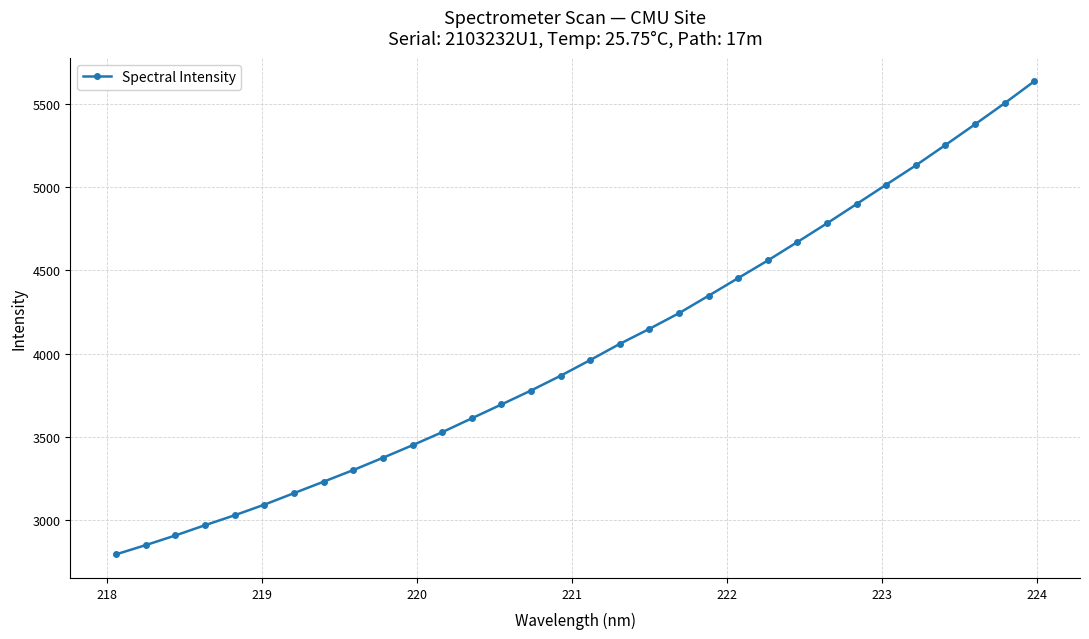

What is the sum of all values?

128696.9